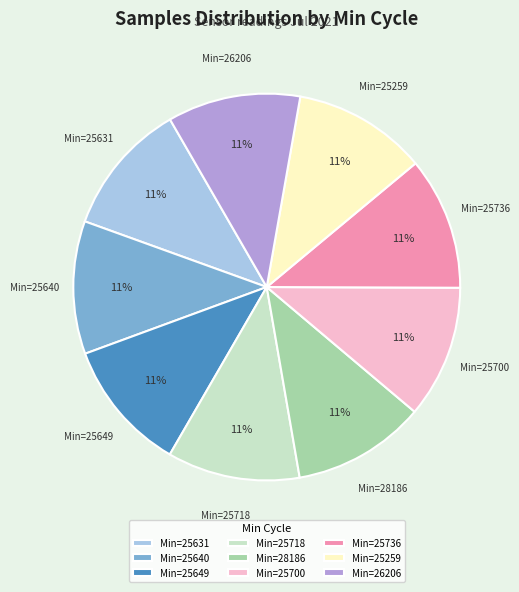

The Min=25718 slice represents 1% of the pie. True or false?

False